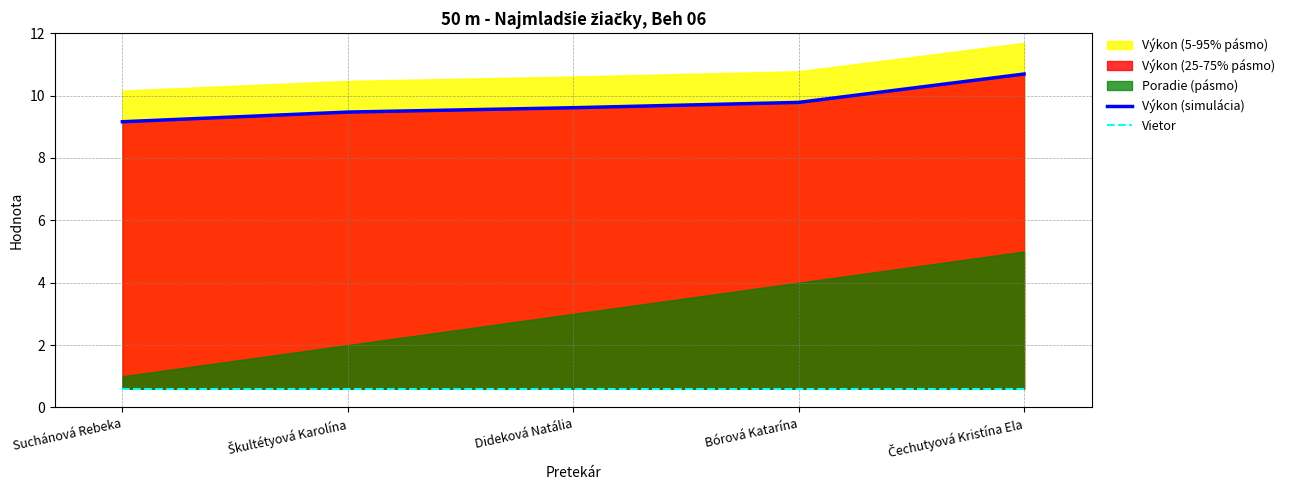

True or false: Výkon (simulácia) and Vietor cross at least once.

False